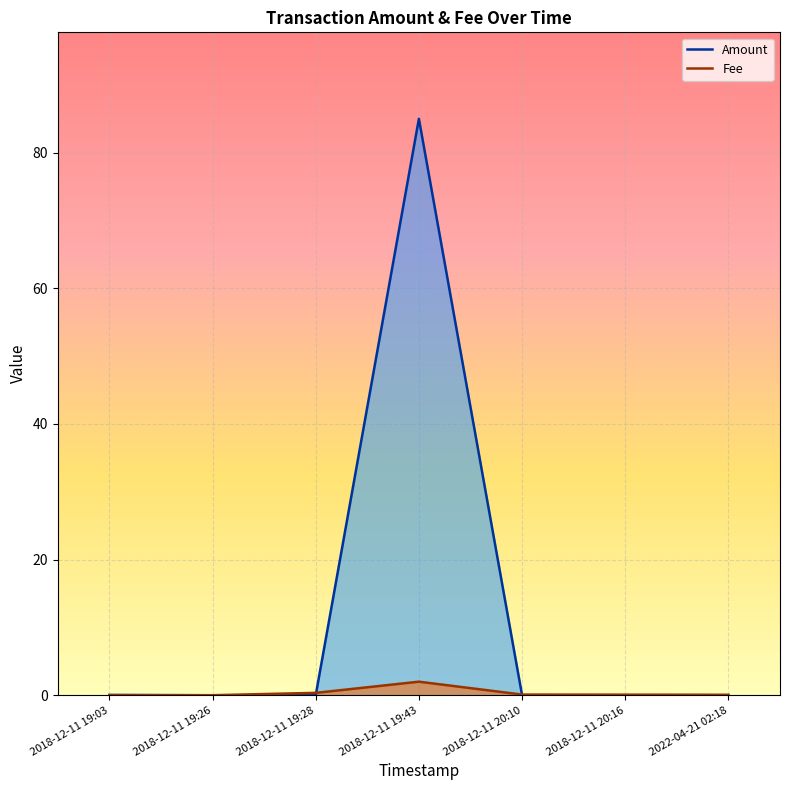

What is the approximate value of Fee at 2018-12-11 20:16?

0.1